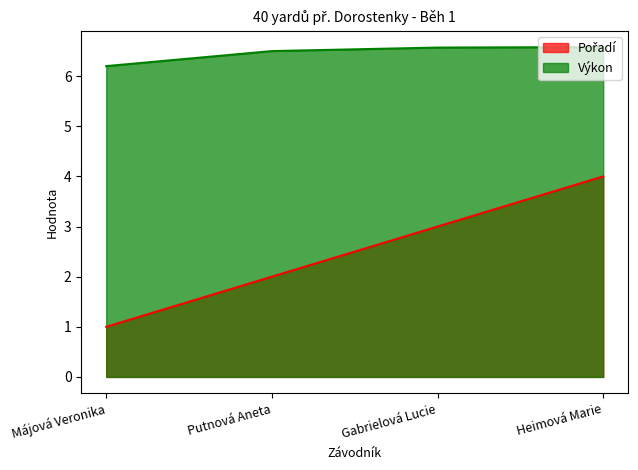

What is the maximum value for Pořadí?

4.0